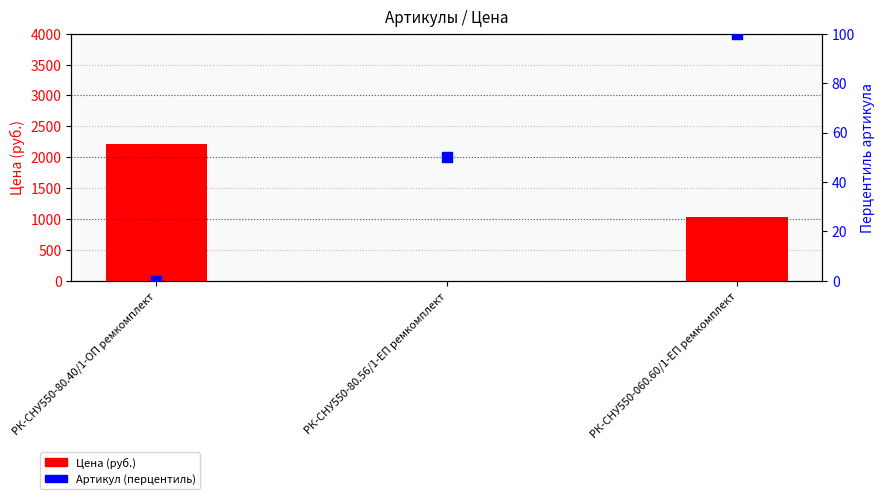

At which category is the sum across all series the highest?

РК-СНУ550-80.40/1-ОП ремкомплект